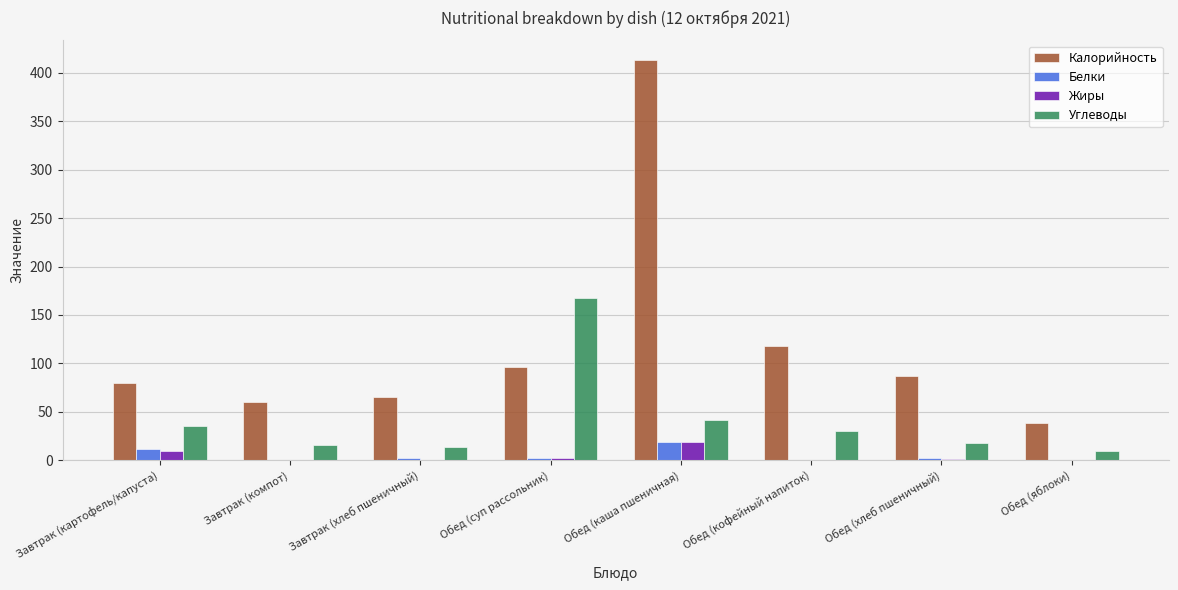

Which label corresponds to the largest value in the chart?

Обед (каша пшеничная)